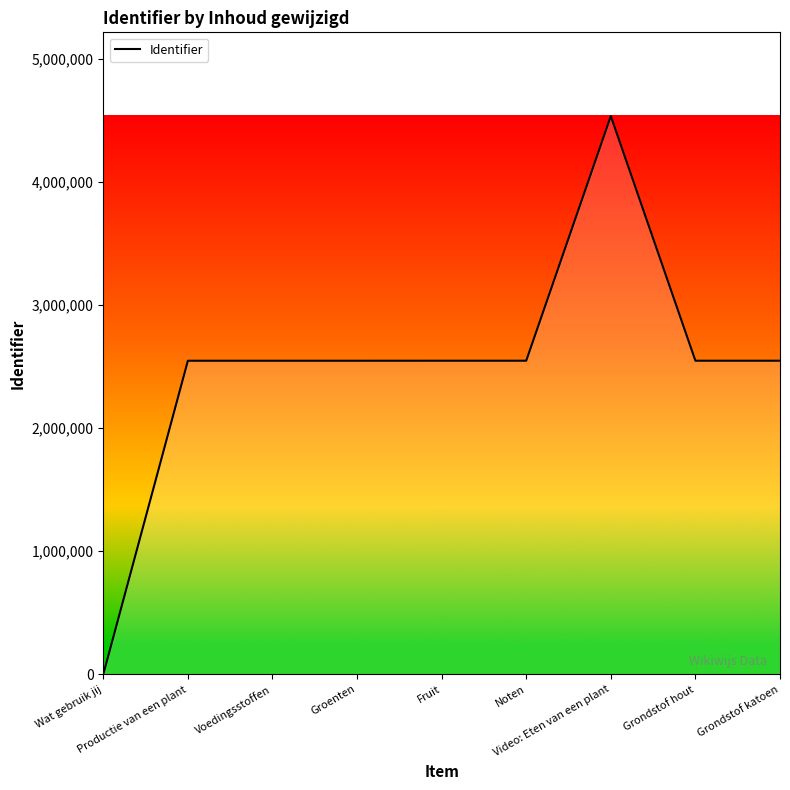

What is the difference between the maximum and minimum values?

4534520